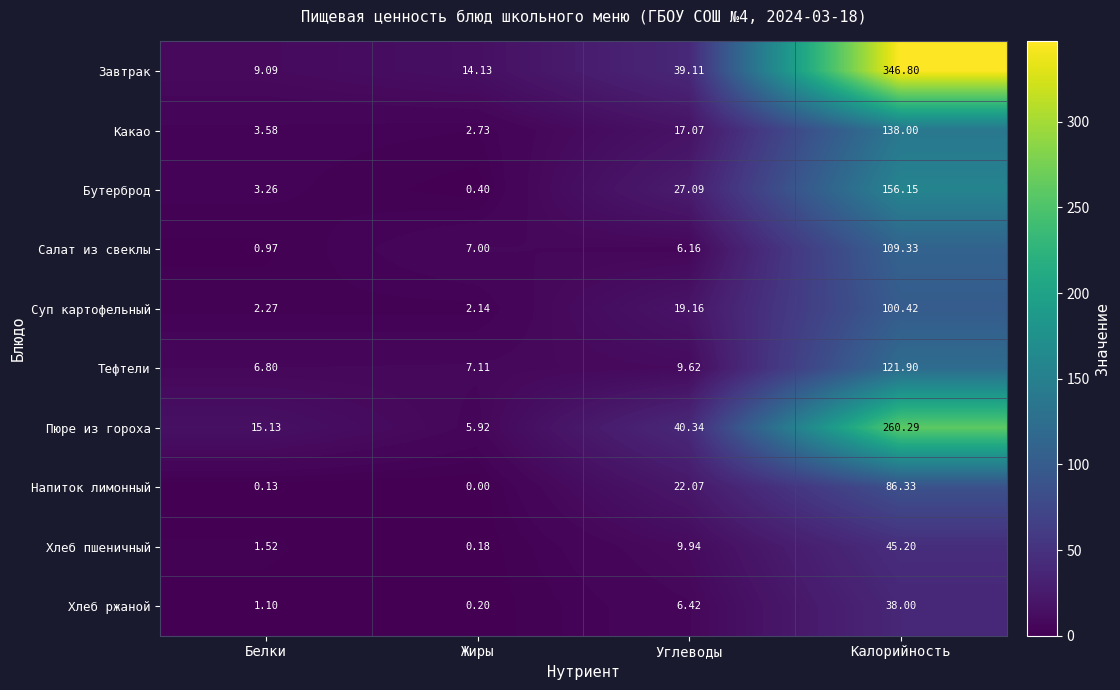

Which label corresponds to the smallest value in the chart?

Жиры